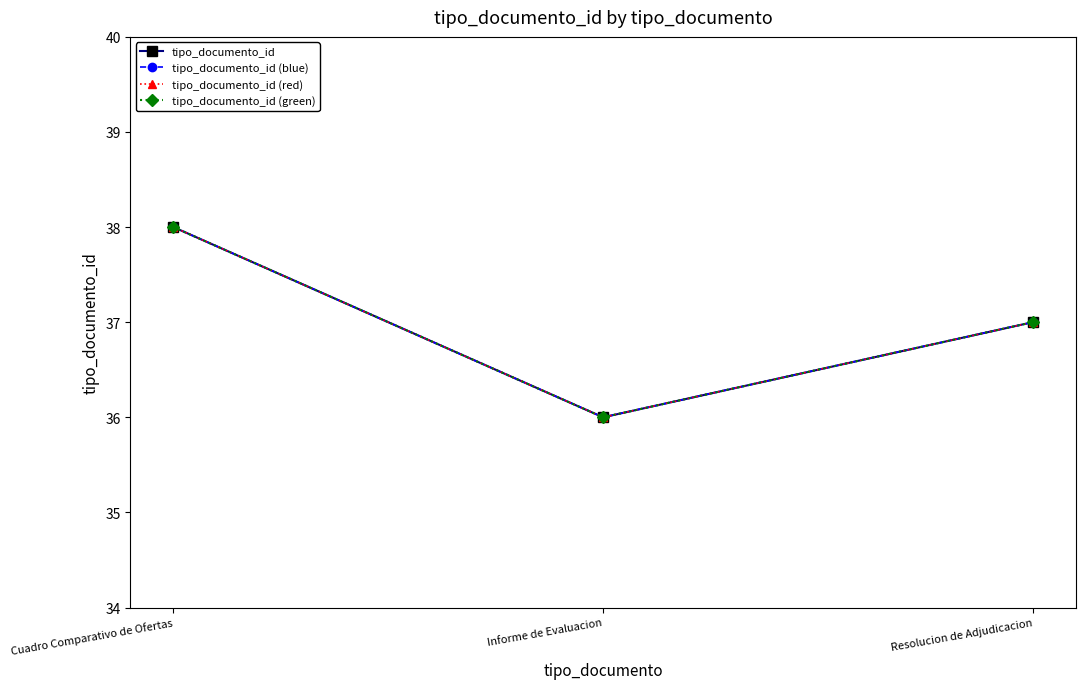

Is the value of tipo_documento_id (green) at Informe de Evaluacion greater than the value of tipo_documento_id (blue) at Cuadro Comparativo de Ofertas?

No